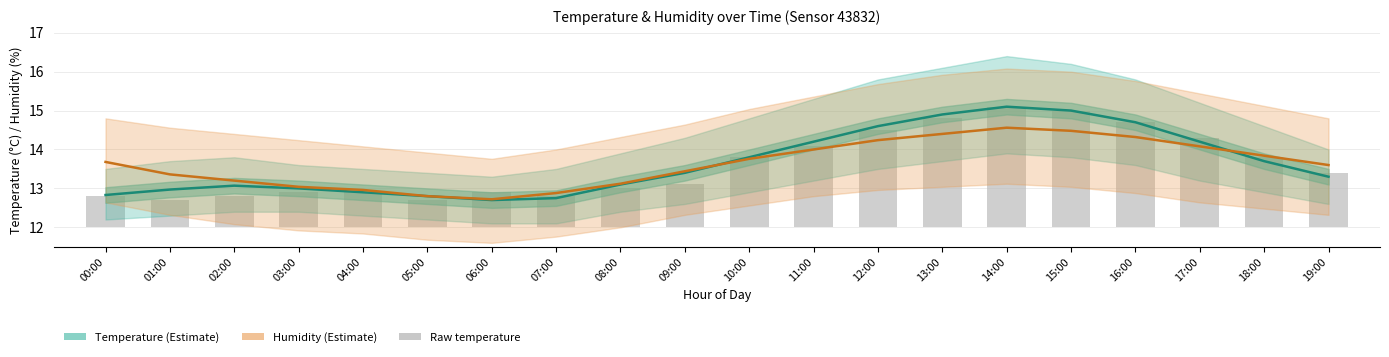

How many data points in Humidity (scaled) are less than 13?

4